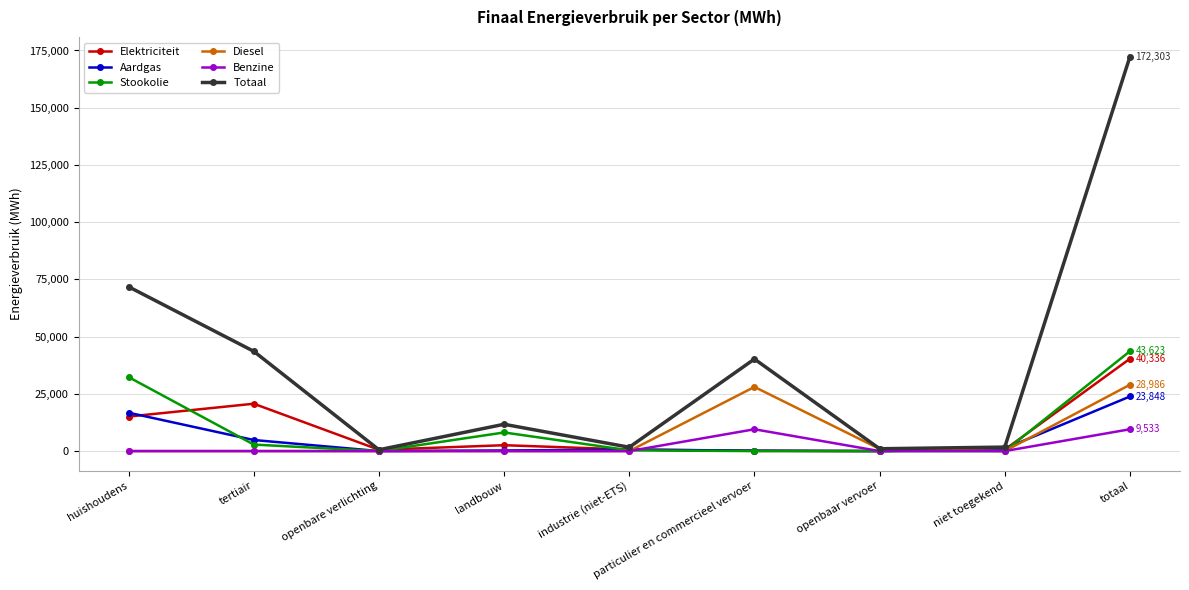

Which series has the largest total across all categories?

Totaal